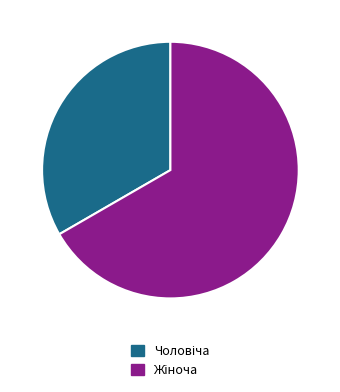

Is there a majority slice in this chart?

Yes